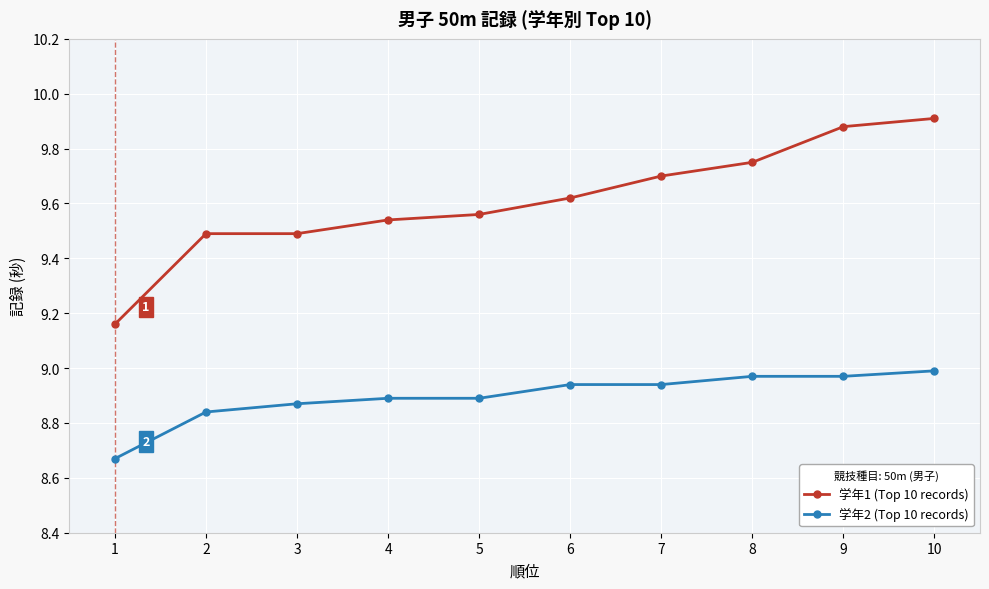

What is the sum of the 学年2 (Top 10 records) values at 10 and 4?

17.9